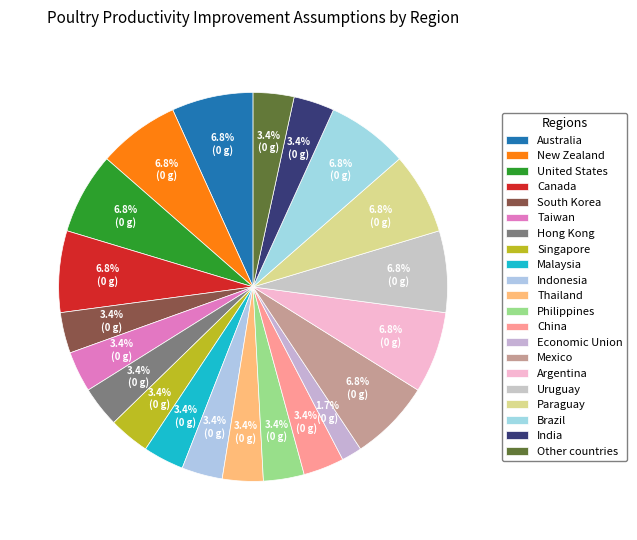

To the nearest percent, what is the combined percentage of Canada and New Zealand?

14%